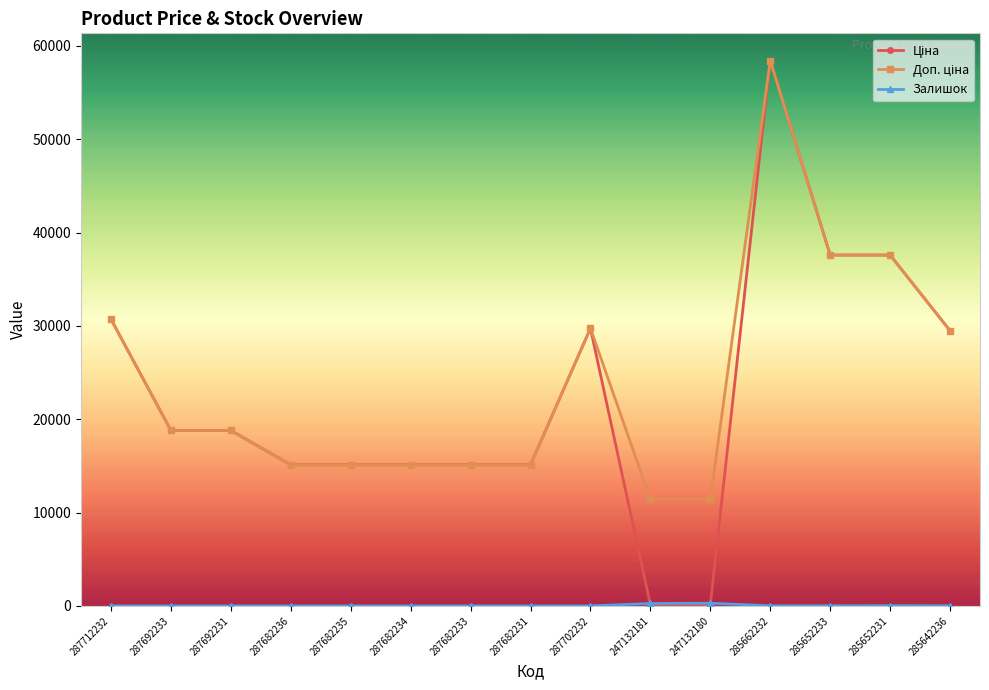

Which category has the highest value across all series?

285662232